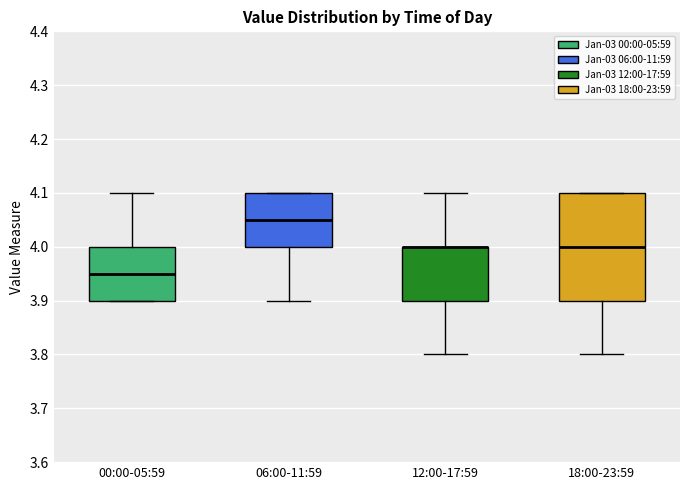

Reading left to right, read every box against the y-axis: the position of its median line, the range the box covers, and the ends of its whiskers. The values are not printed on the chart, so give them approximately, as read against the axis.

00:00-05:59: median 3.95, box 3.90 to 4.00, whiskers 3.90 to 4.10
06:00-11:59: median 4.05, box 4.00 to 4.10, whiskers 3.90 to 4.10
12:00-17:59: median 4.00 (drawn on the box's upper edge), box 3.90 to 4.00, whiskers 3.80 to 4.10
18:00-23:59: median 4.00, box 3.90 to 4.10, whiskers 3.80 to 4.10